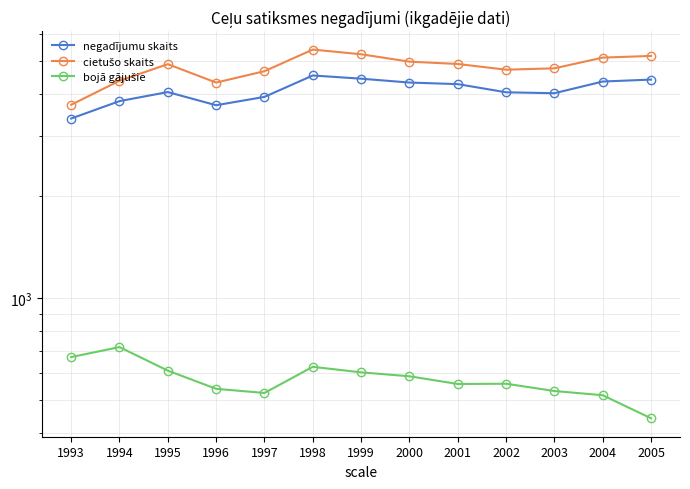

Where does the cietušo skaits series first go above 4903?

1998